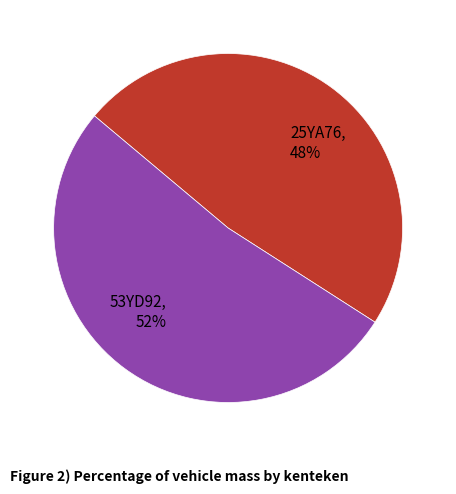

To the nearest percent, what is the average slice percentage?

50%